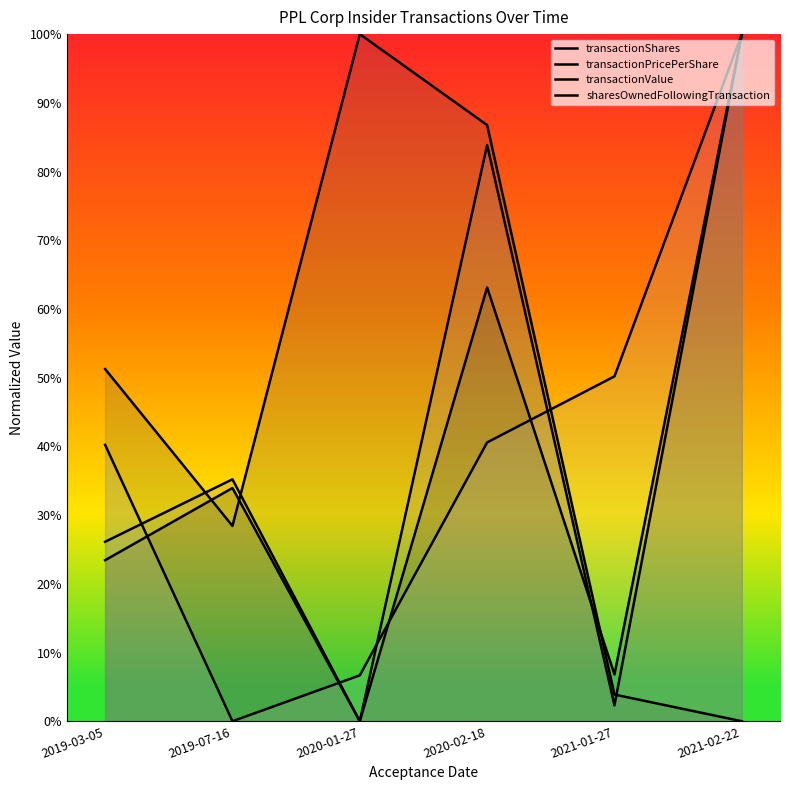

What are all the series names shown in the legend?

transactionShares, transactionPricePerShare, transactionValue, sharesOwnedFollowingTransaction